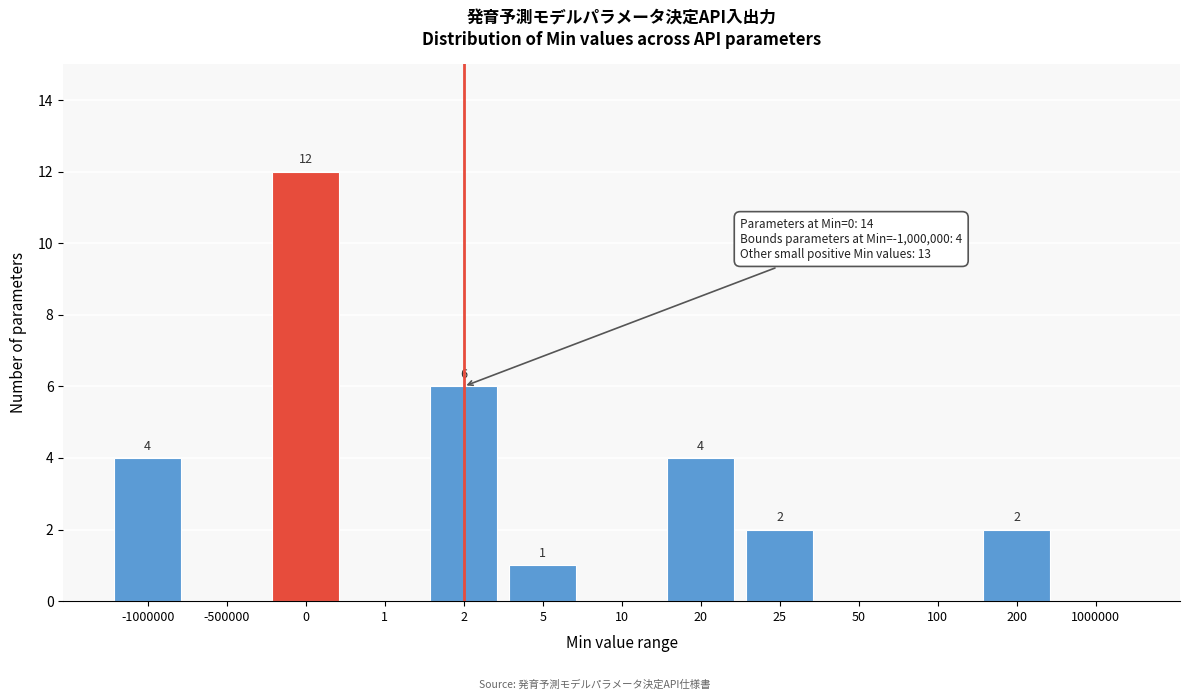

Reading left to right, what are all the values shown in this chart?

-1000000=4	-500000=0	0=12	1=0	2=6	5=1	10=0	20=4	25=2	50=0	100=0	200=2	1000000=0